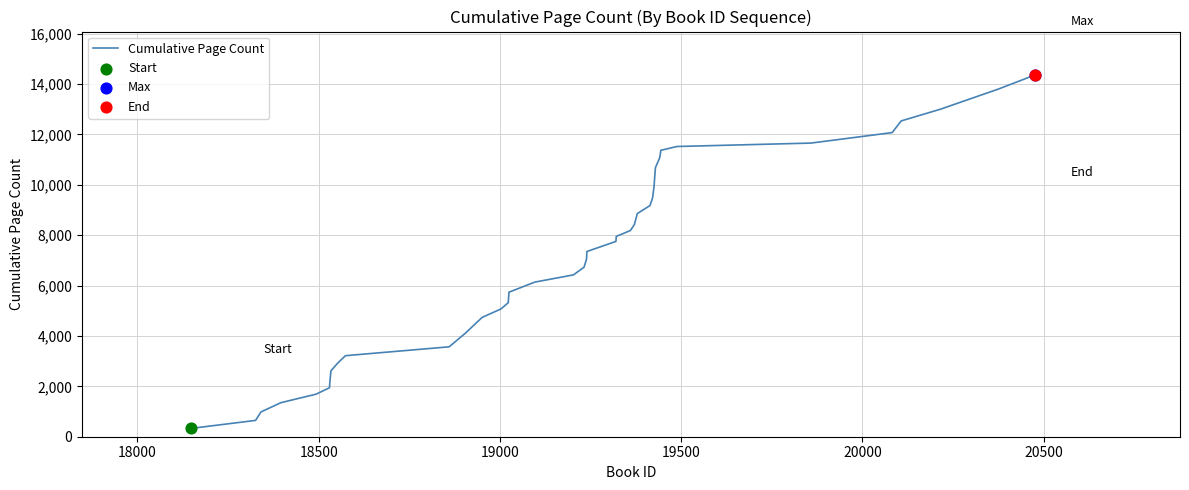

What is the difference between the maximum and minimum values?

14033